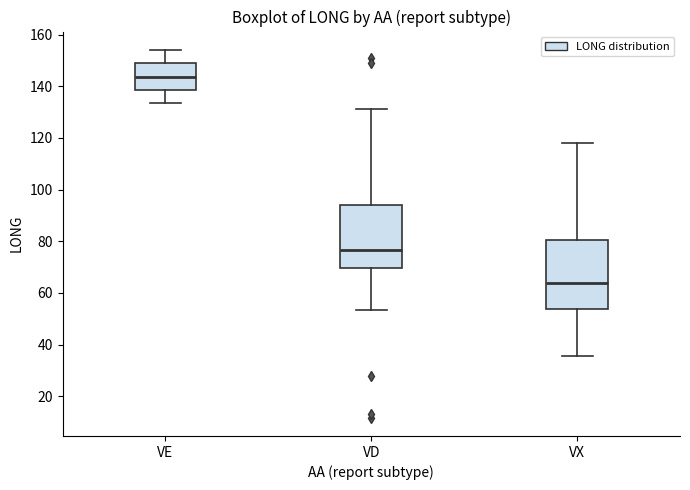

Reading left to right, read every box against the y-axis: the position of its median line, the range the box covers, and the ends of its whiskers. The values are not printed on the chart, so give them approximately, as read against the axis.

VE: median 144, box 138 to 148, whiskers 134 to 154
VD: median 76, box 70 to 94, whiskers 54 to 132
VX: median 64, box 54 to 80, whiskers 36 to 118